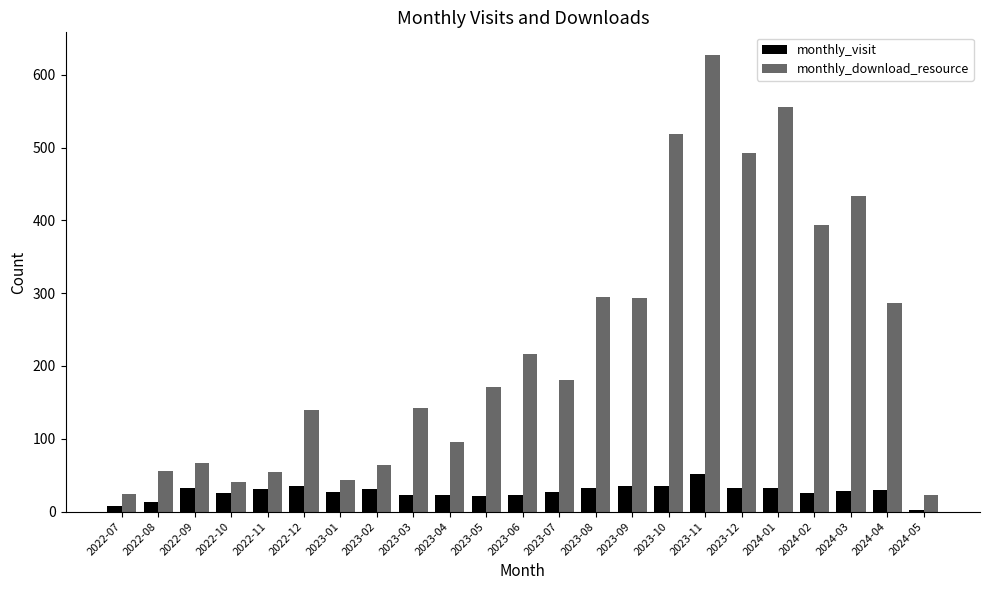

How many values in the monthly_download_resource series are below 171?

11